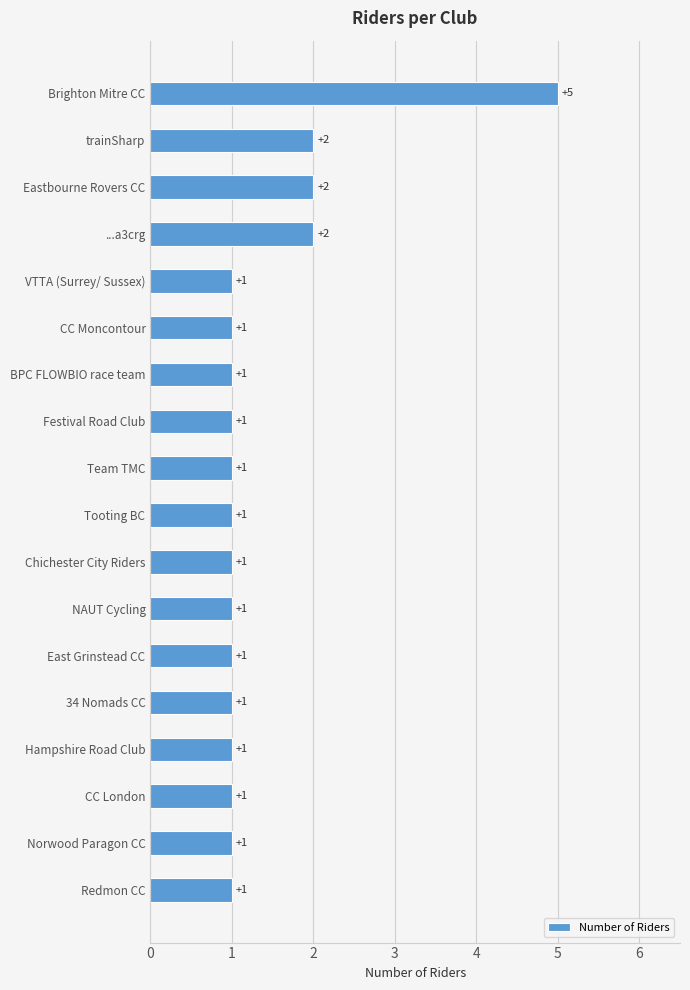

What is the average value?

1